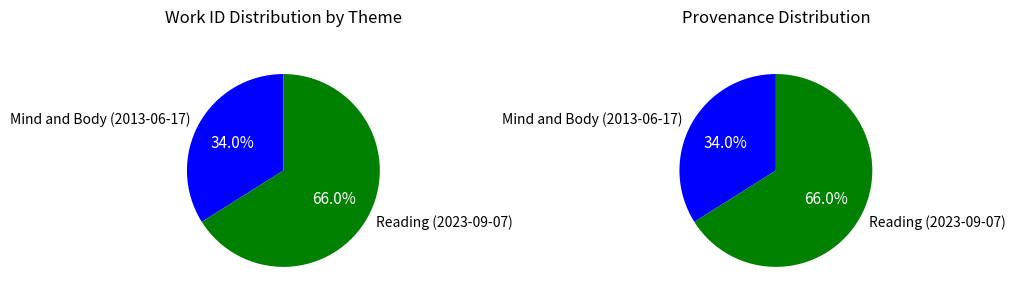

What percentage is the Reading (2023-09-07) slice, to the nearest percent?

66%